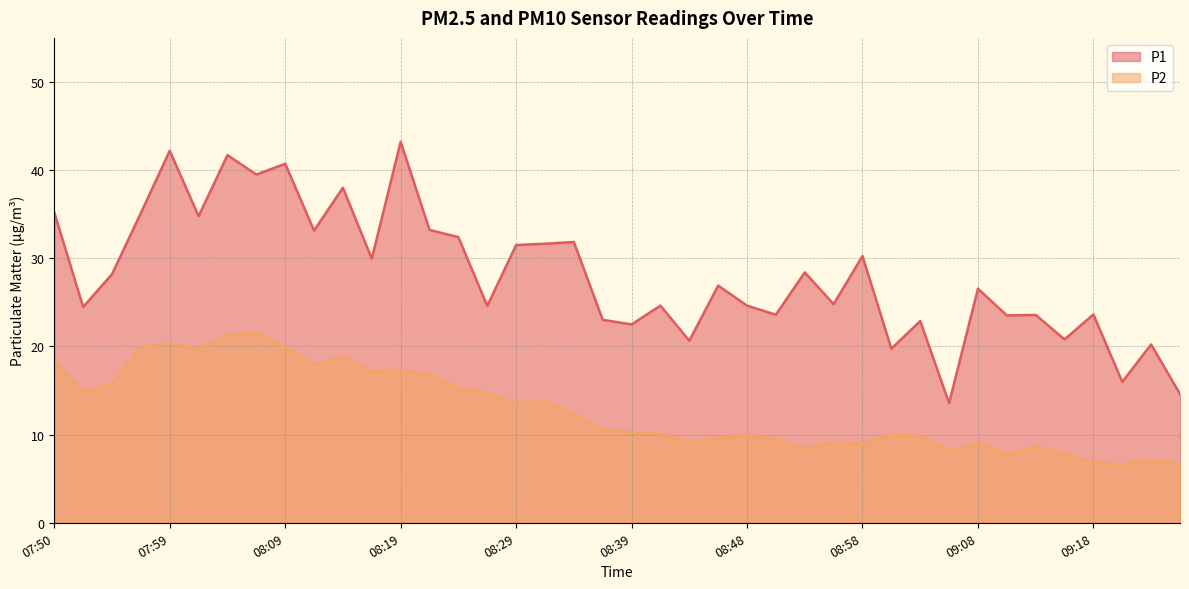

Does the chart have visible grid lines?

Yes